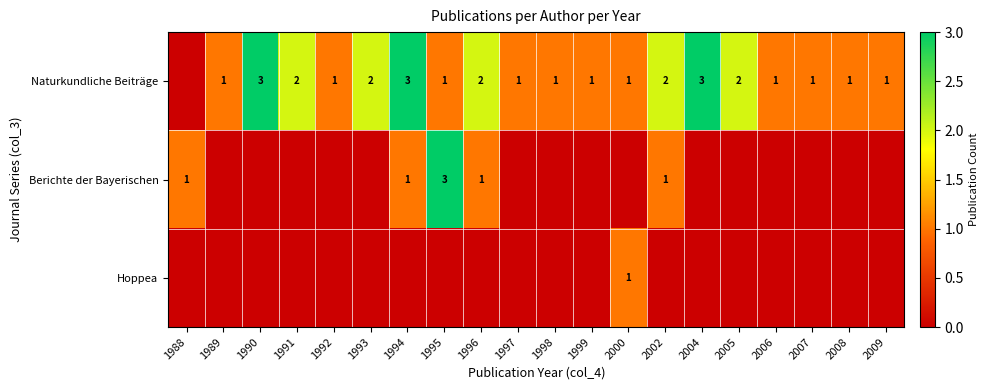

The value of Naturkundliche Beiträge at 1990 is 3. True or false?

True